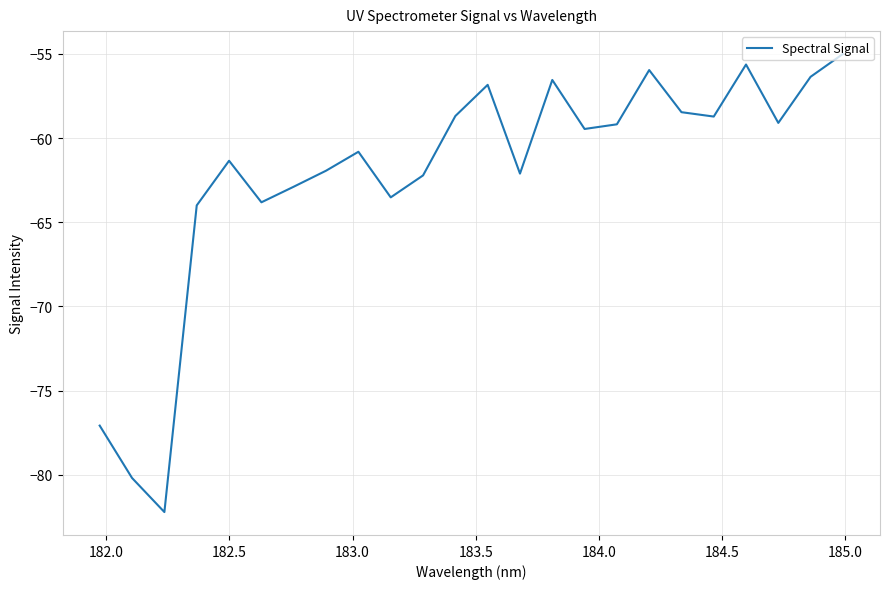

What is the smallest value displayed?

-82.2